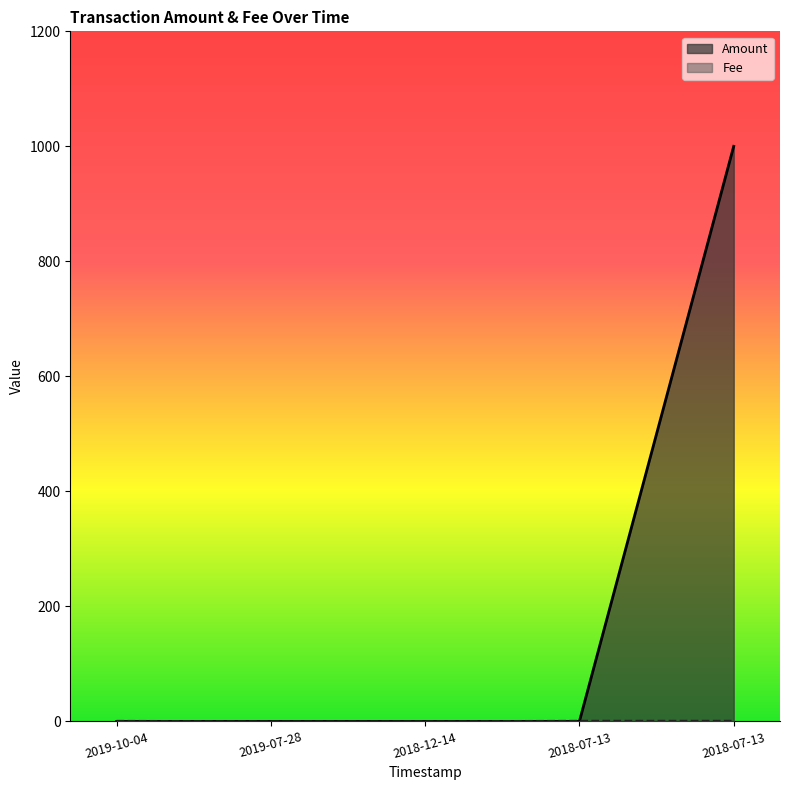

Reading left to right, extract all data points from this chart.

Amount: 0.0	0.0	0.0	0.0	1000.0
Fee: 0.9	0.0	0.1	1.0	1.0